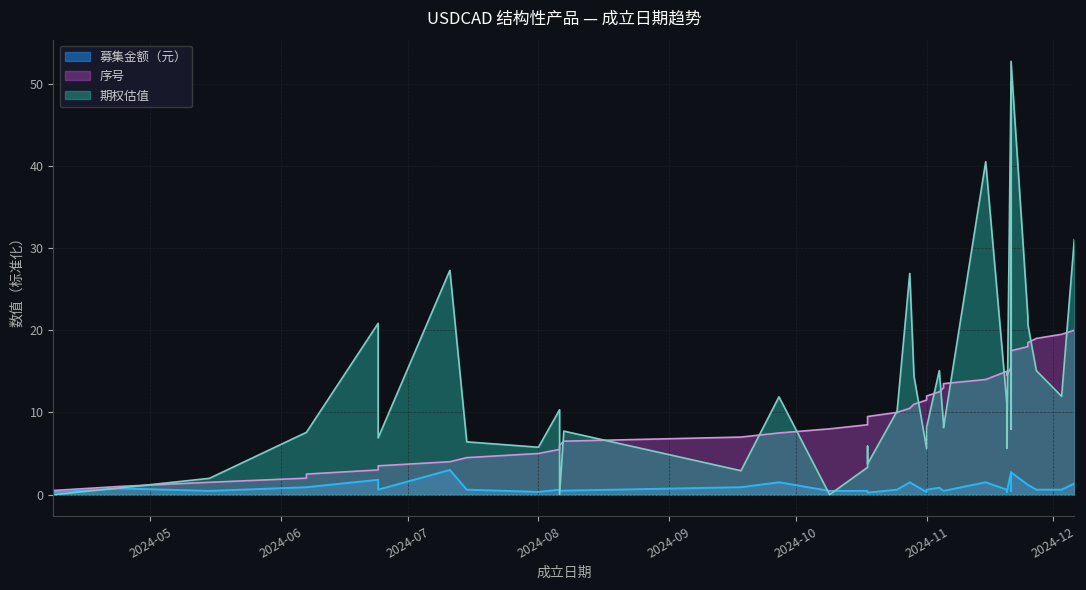

Rank the series by their maximum value, from highest to lowest.

期权估值, 序号, 募集金额（元）